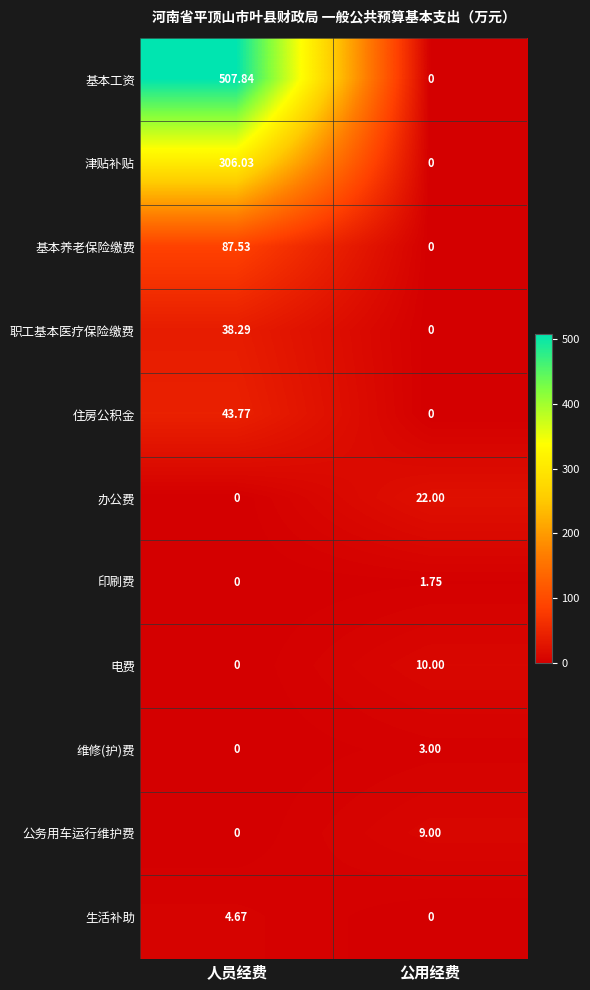

List the series in order of their peak value, highest first.

基本工资, 津贴补贴, 基本养老保险缴费, 住房公积金, 职工基本医疗保险缴费, 办公费, 电费, 公务用车运行维护费, 生活补助, 维修(护)费, 印刷费